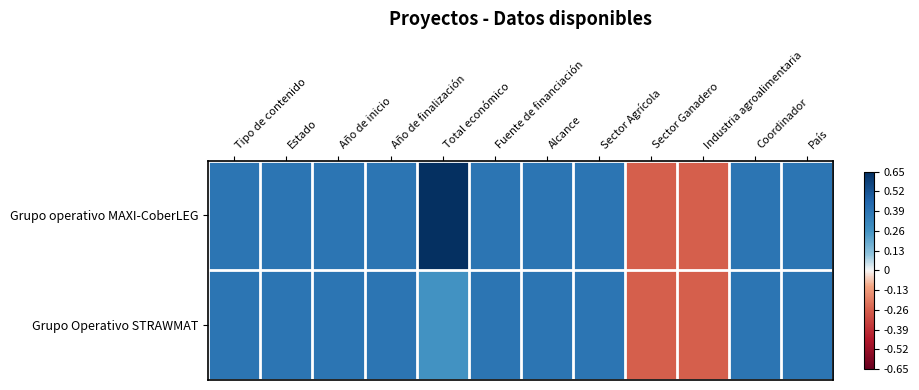

At which category is the sum across all series the highest?

Total económico